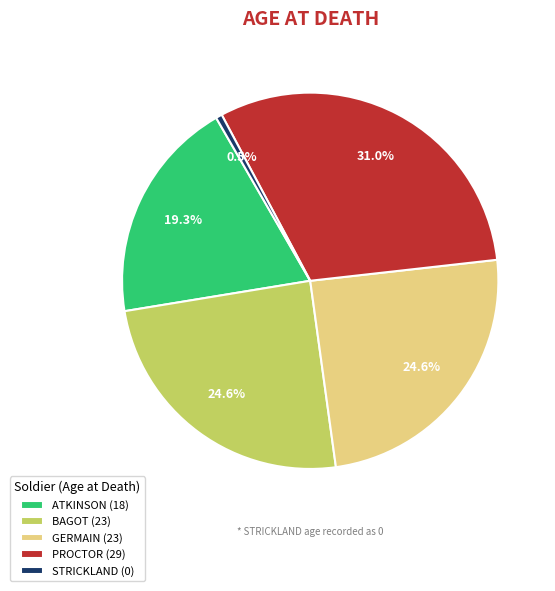

To the nearest percent, what is the combined percentage of BAGOT (23) and STRICKLAND (0)?

25%